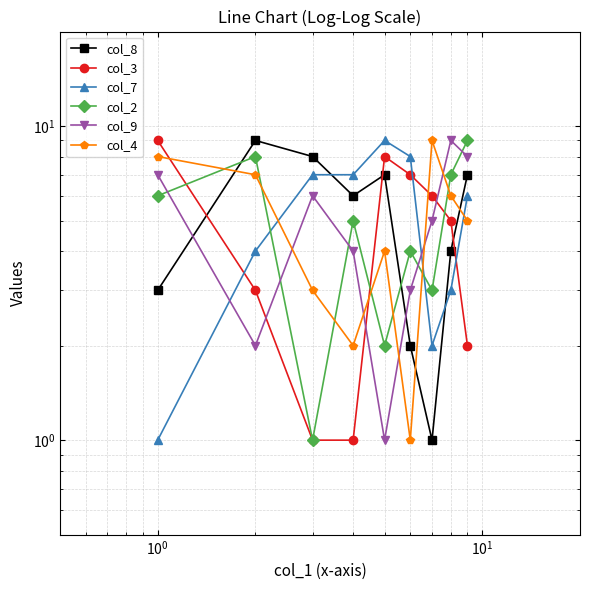

What is the minimum value for col_2?

1